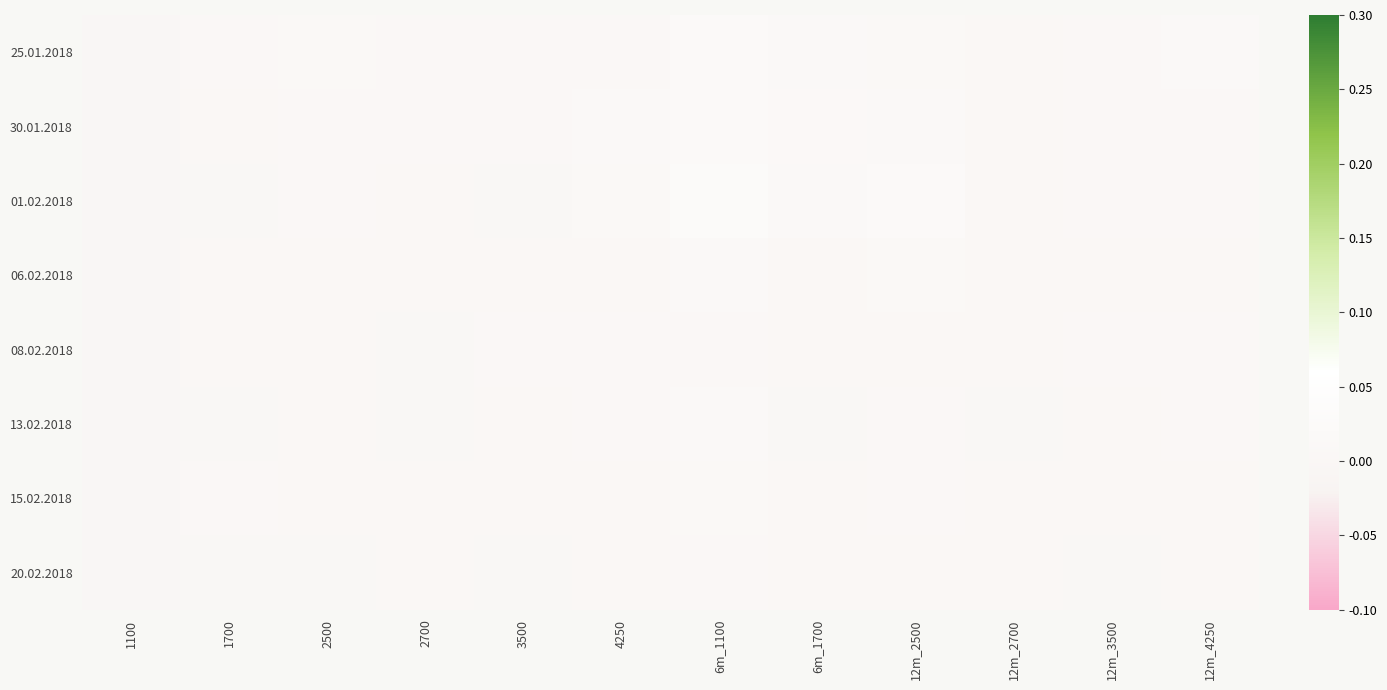

Which series has the largest range (max minus min)?

01.02.2018